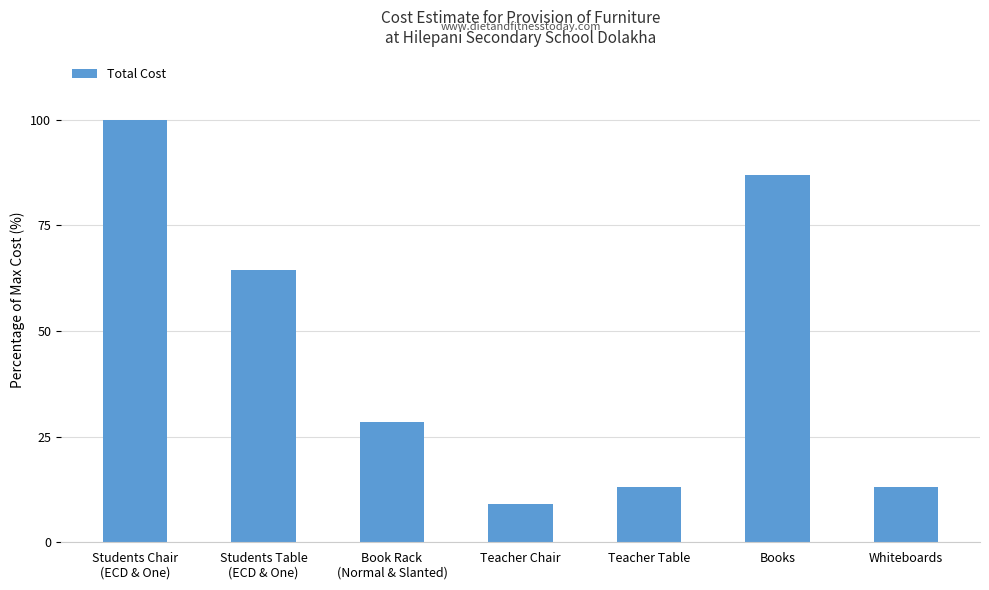

How many data points are above 28?

4